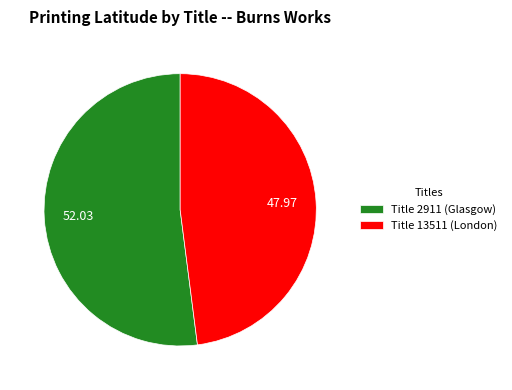

Which has a higher value, Title 13511 (London) or Title 2911 (Glasgow)?

Title 2911 (Glasgow)